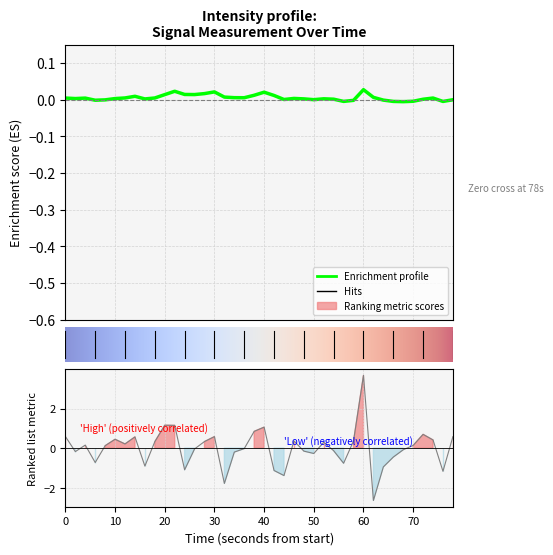

What is the value of the 3rd point from the left?

0.2